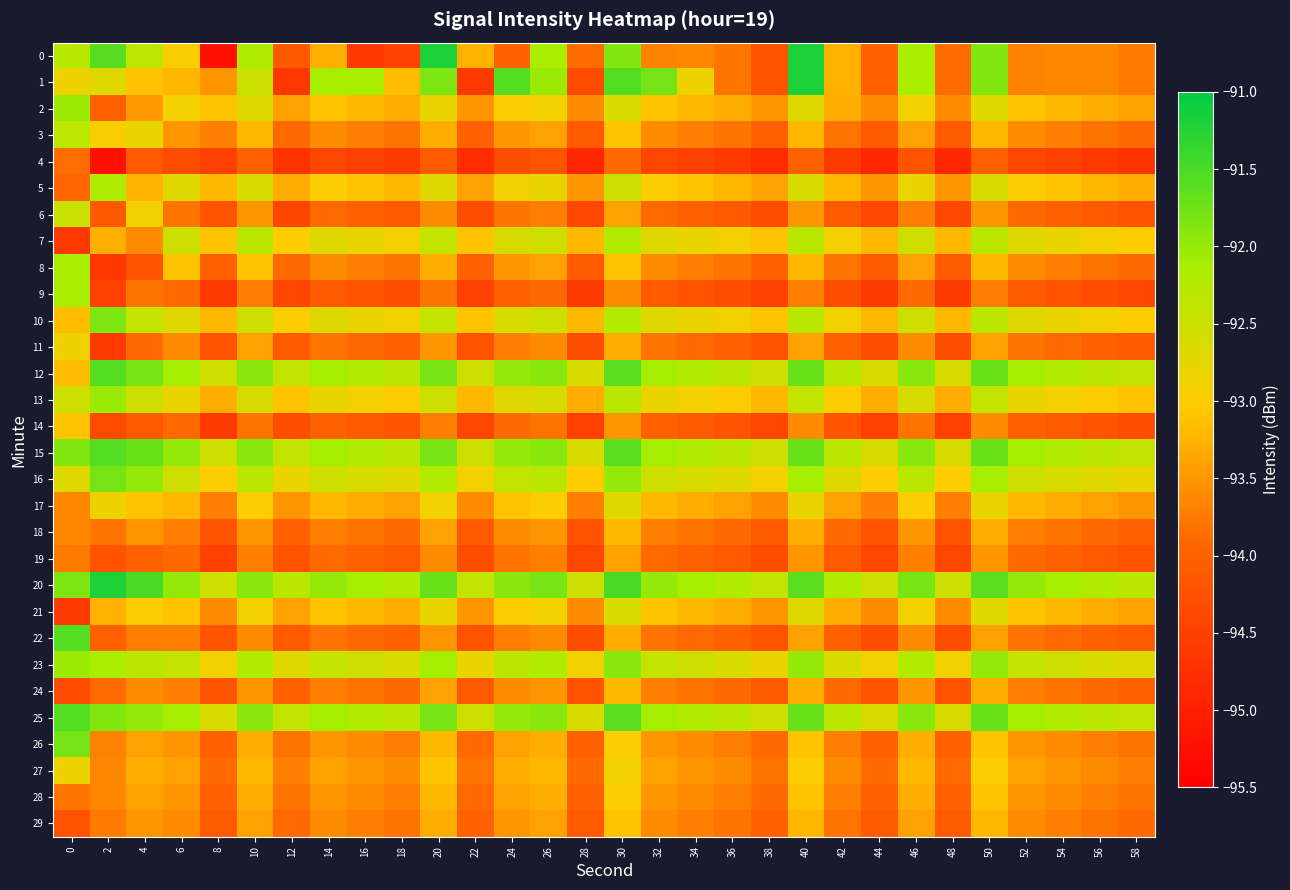

How many categories are shown in the chart?

30